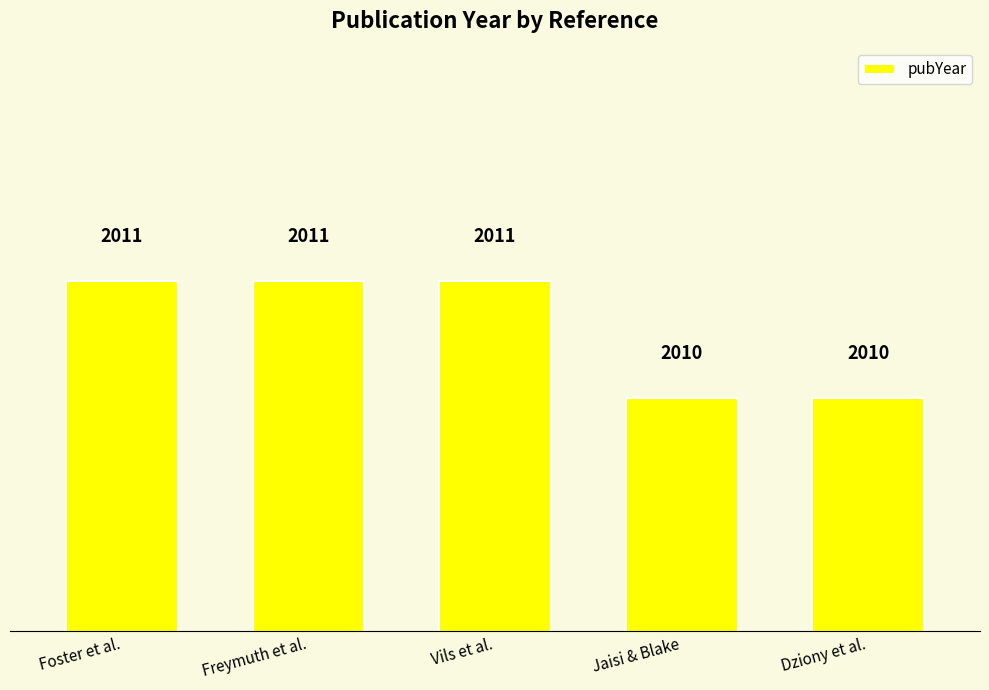

What is the difference between the maximum and minimum values?

1